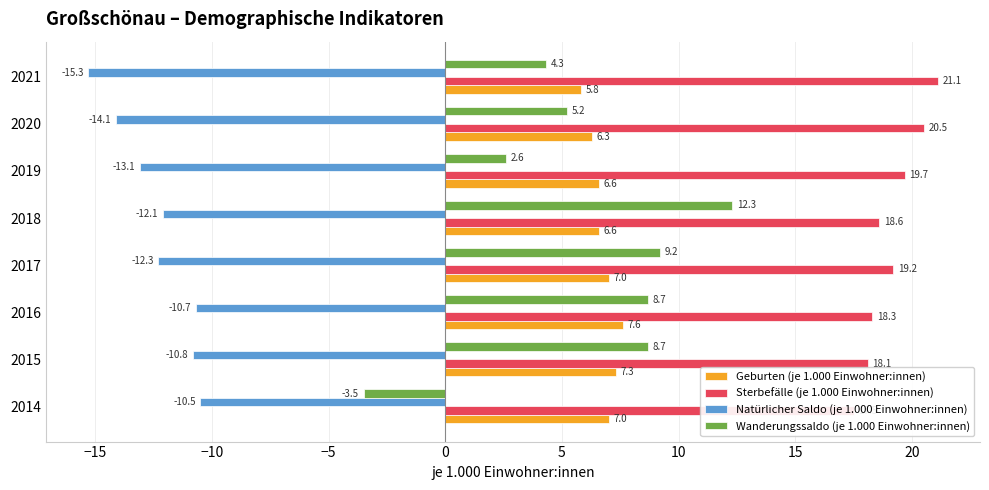

Reading right to left, list all the values displayed in this chart.

Geburten (je 1.000 Einwohner:innen): 5.8	6.3	6.6	6.6	7.0	7.6	7.3	7.0
Sterbefälle (je 1.000 Einwohner:innen): 21.1	20.5	19.7	18.6	19.2	18.3	18.1	17.5
Natürlicher Saldo (je 1.000 Einwohner:innen): -15.3	-14.1	-13.1	-12.1	-12.3	-10.7	-10.8	-10.5
Wanderungssaldo (je 1.000 Einwohner:innen): 4.3	5.2	2.6	12.3	9.2	8.7	8.7	-3.5